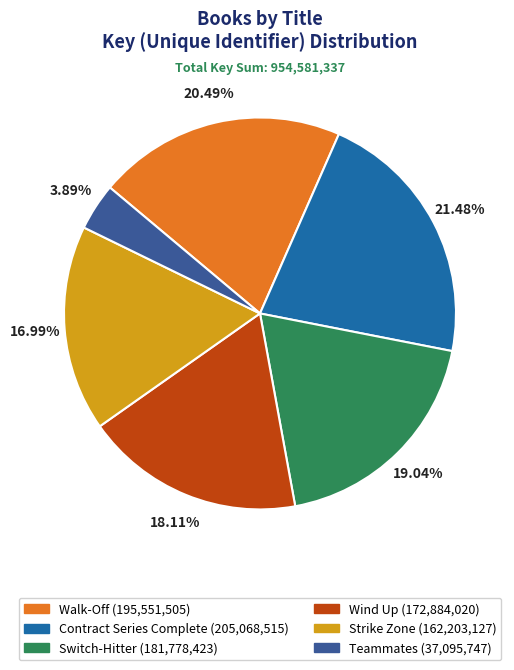

Rank the categories by value from highest to lowest.

Contract Series Complete, Walk-Off, Switch-Hitter, Wind Up, Strike Zone, Teammates